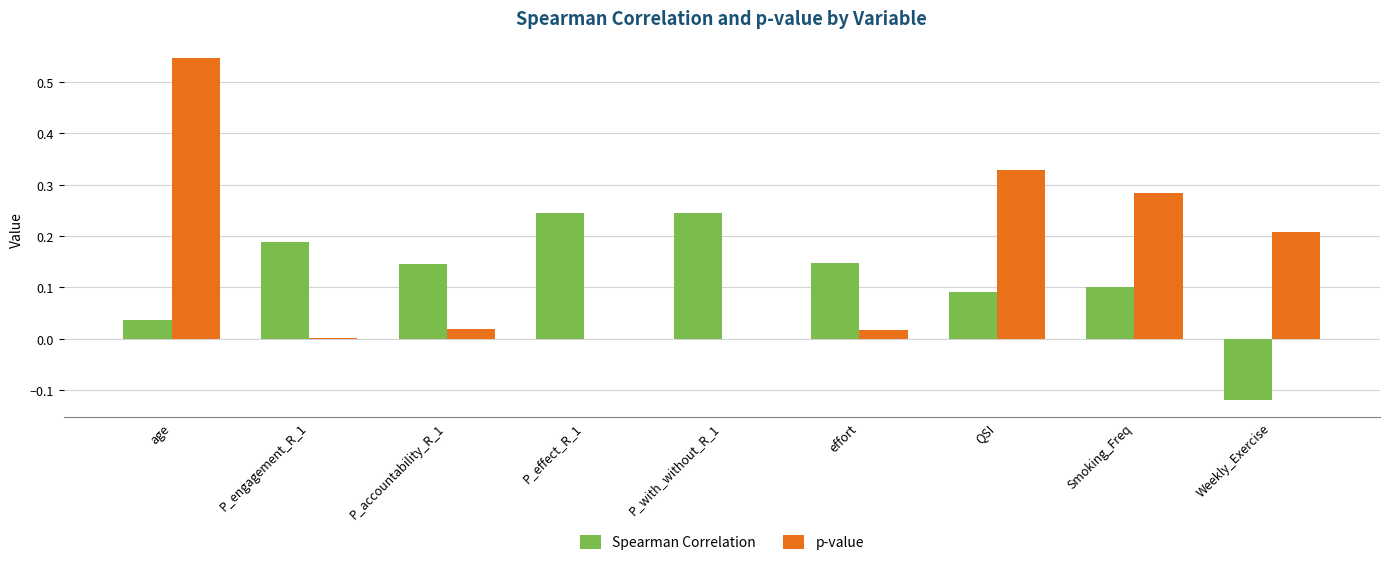

The Spearman Correlation series shows 0.1 at P_effect_R_1. True or false?

False